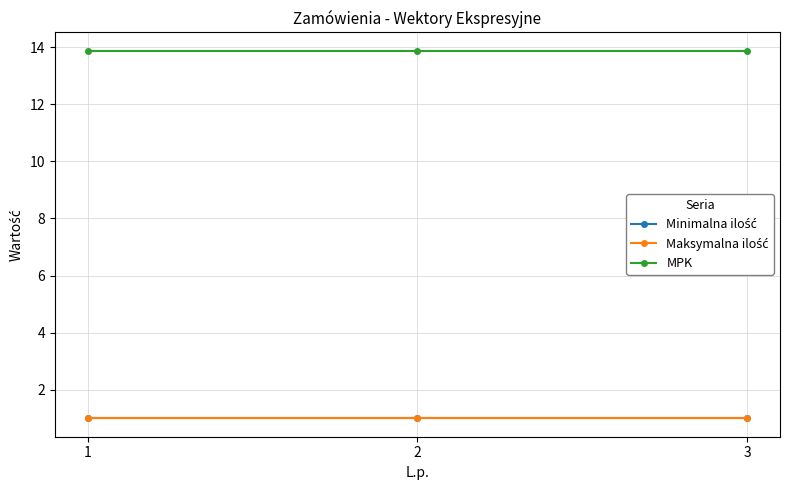

True or false: Minimalna ilość has a value of 1.0 at 1.

True